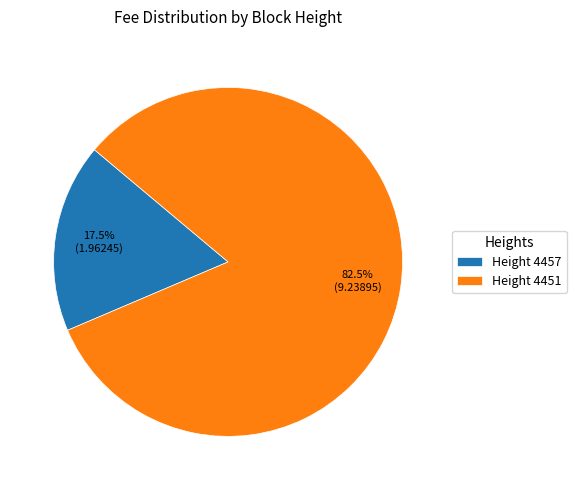

Is Height 4457 the majority of the pie?

No